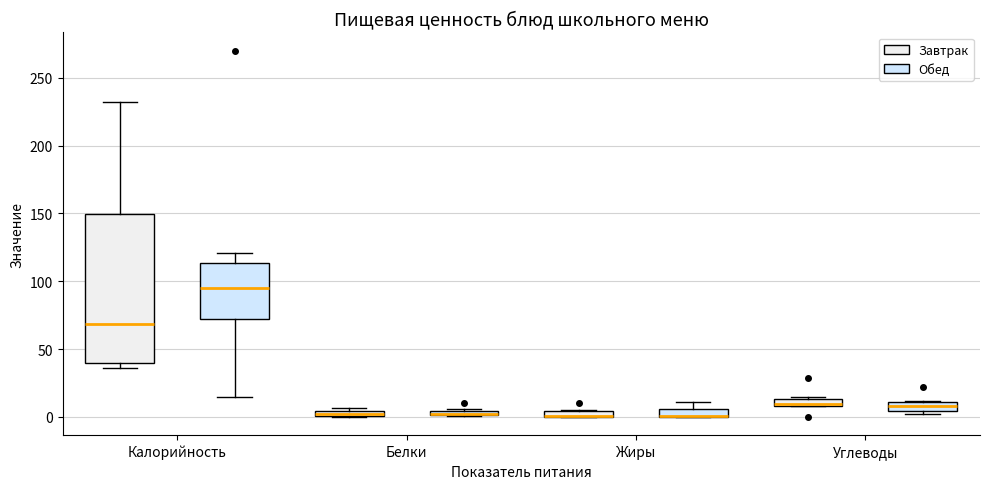

Where is the upper edge of the box for Жиры (Обед) on the y-axis? The values are not printed on the chart, so give them approximately, as read against the axis.

5